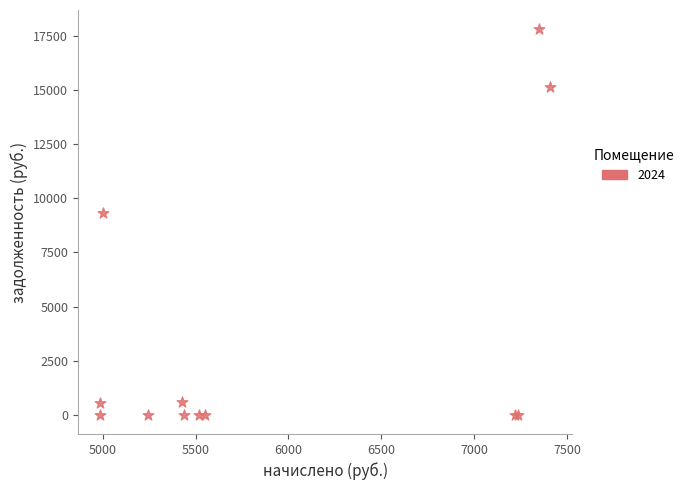

What Y value in the scatter plot is closest to 8909?

9348.8